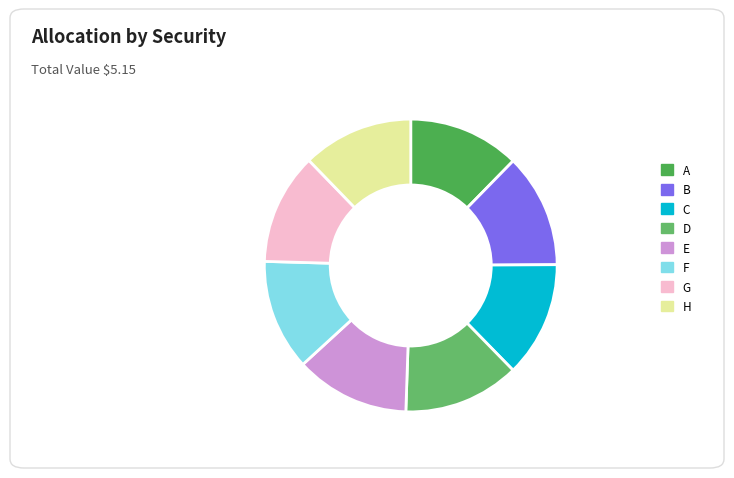

What percentage do H and E together represent?

24.9%